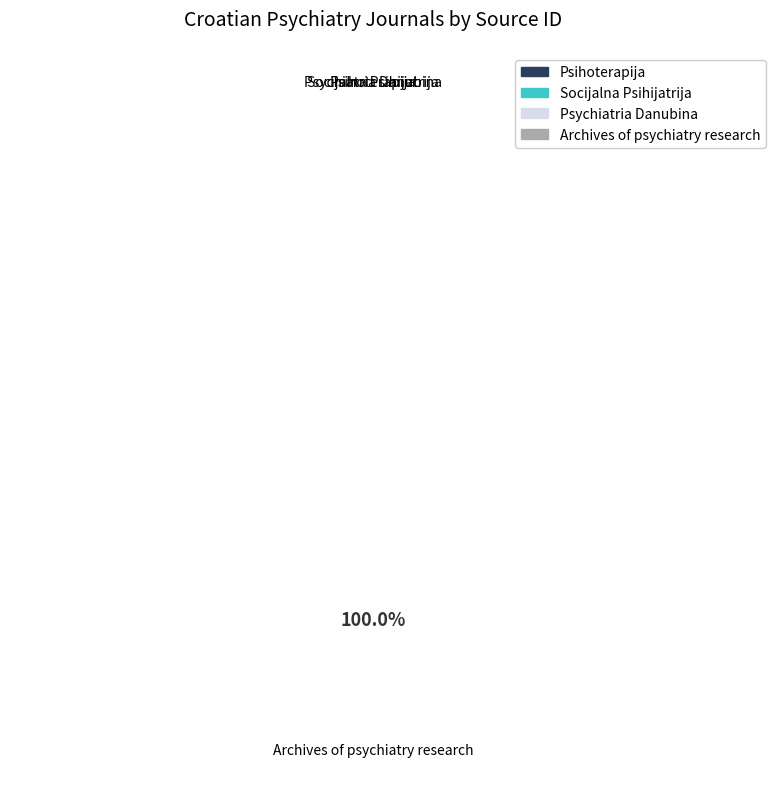

Which category accounts for the majority?

Archives of psychiatry research